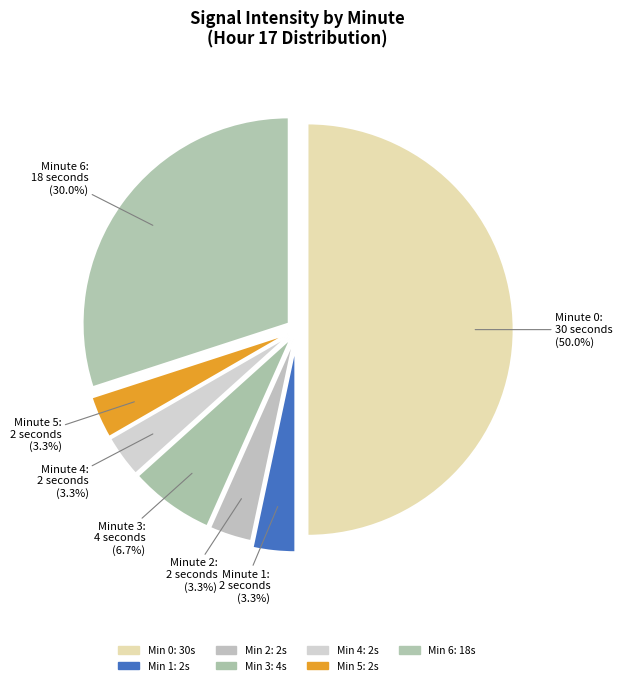

Between Minute 1: 2 seconds and Minute 3: 4 seconds, which is larger?

Minute 3: 4 seconds